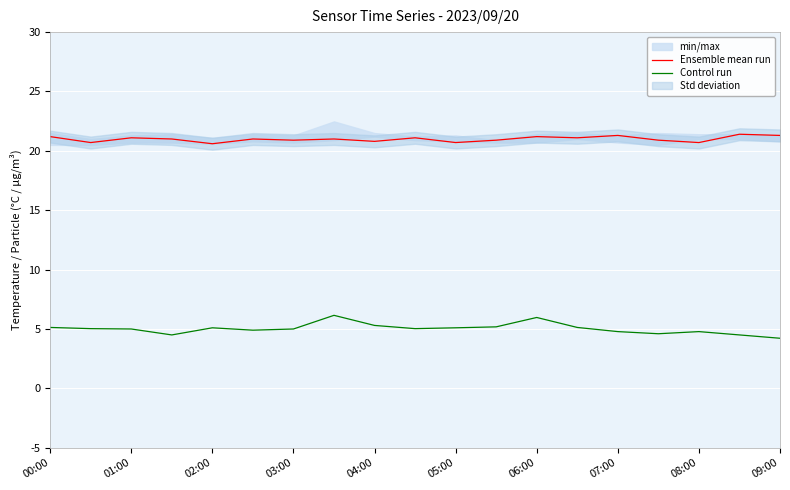

Reading left to right, transcribe all the data shown in this chart.

Ensemble mean run: 21.2	20.7	21.1	21.0	20.6	21.0	20.9	21.0	20.8	21.1	20.7	20.9	21.2	21.1	21.3	20.9	20.7	21.4	21.3
Control run: 5.1	5.0	5.0	4.5	5.1	4.9	5.0	6.2	5.3	5.0	5.1	5.2	6.0	5.1	4.8	4.6	4.8	4.5	4.2